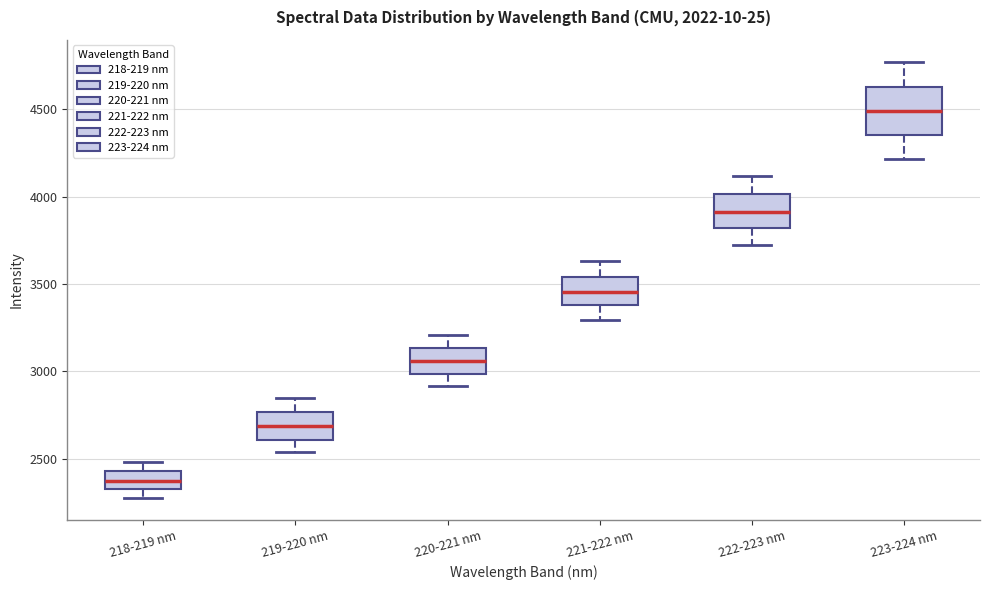

Reading left to right, transcribe this box plot: for each box, give where its median line is, the range the box spans, and where its two whiskers end, as read against the y-axis. The values are not printed on the chart, so give them approximately, as read against the axis.

218-219 nm: median 2350, box 2300 to 2450, whiskers 2300 (just below the box's lower edge) to 2500
219-220 nm: median 2700, box 2600 to 2750, whiskers 2550 to 2850
220-221 nm: median 3050, box 3000 to 3150, whiskers 2900 to 3200
221-222 nm: median 3450, box 3400 to 3550, whiskers 3300 to 3650
222-223 nm: median 3900, box 3800 to 4000, whiskers 3750 to 4100
223-224 nm: median 4500, box 4350 to 4650, whiskers 4200 to 4750